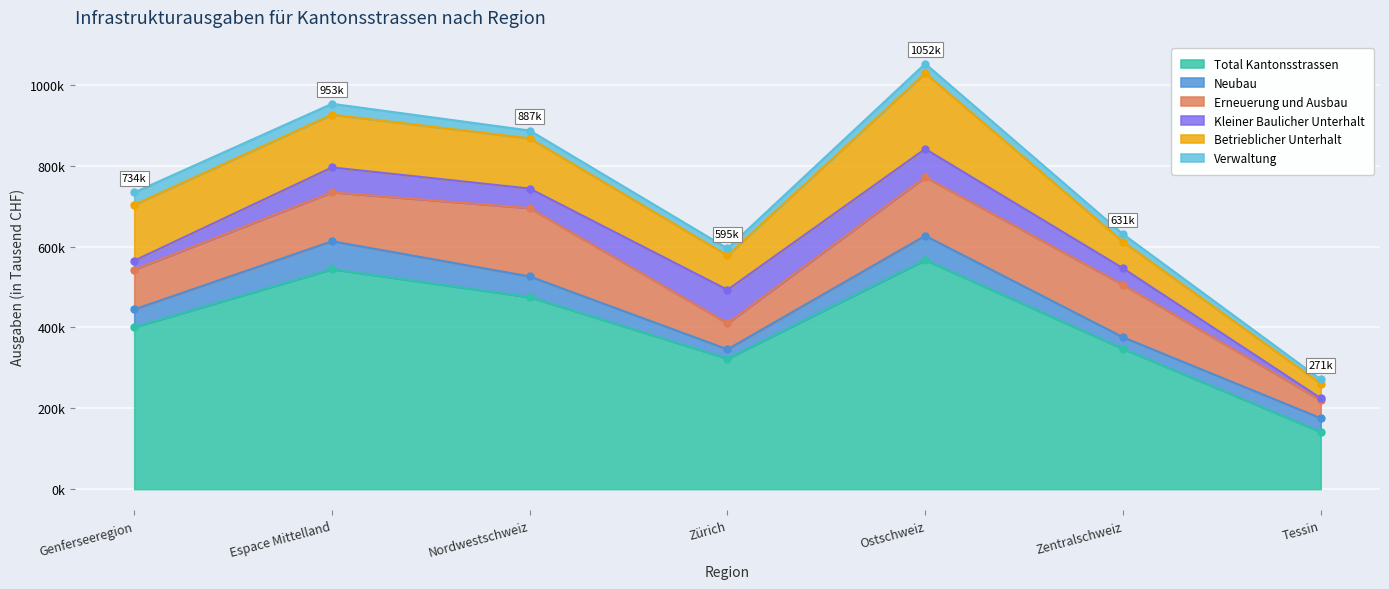

The value of Erneuerung und Ausbau at Genferseeregion is 98469. True or false?

True